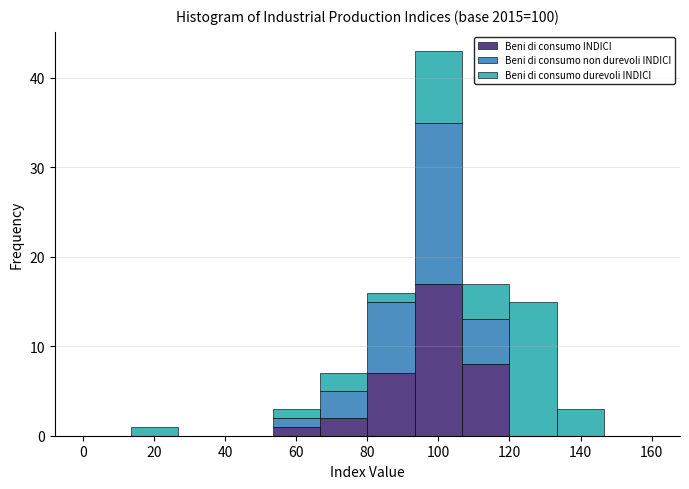

Which range on the x-axis has the tallest stacked bar (by total height)?

94 to 106